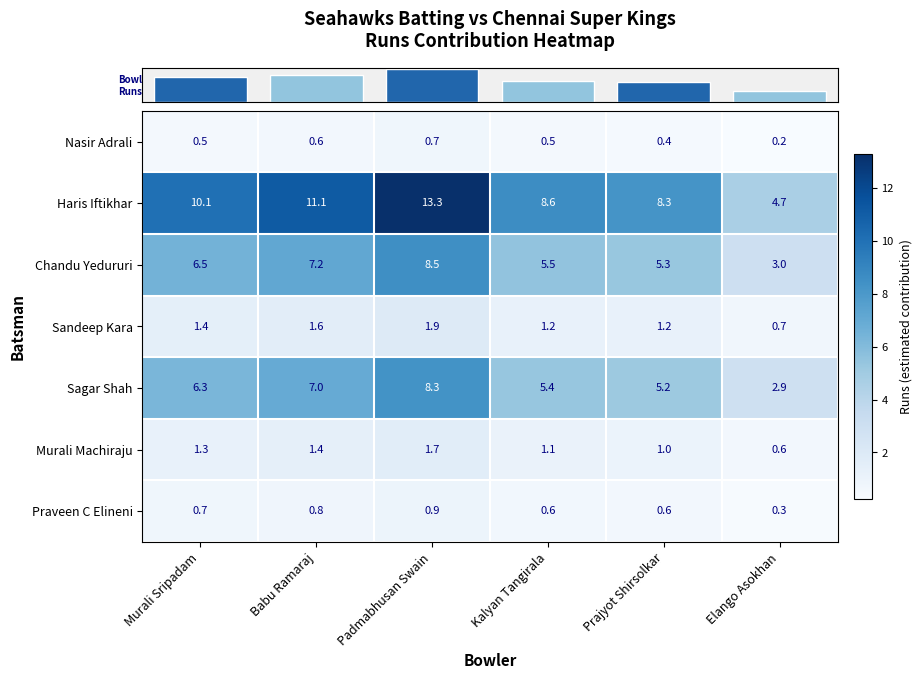

What is the total value across all series at Murali Sripadam?

26.8